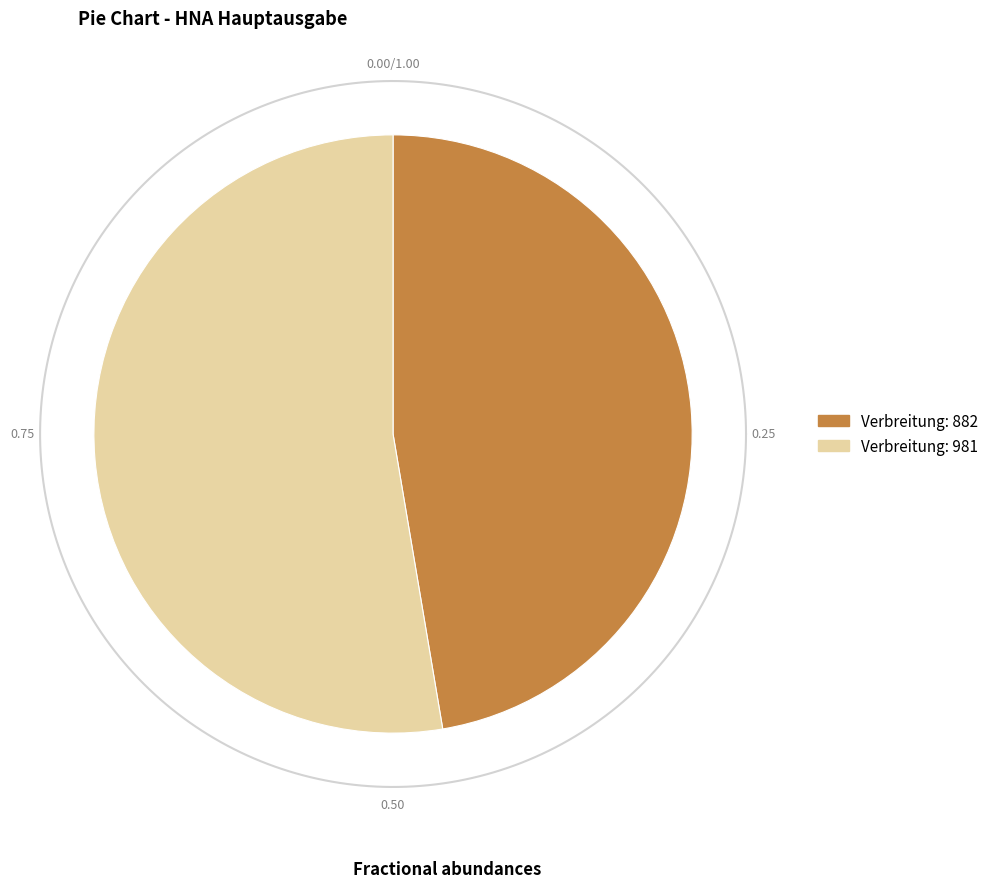

The 981 slice represents 59% of the pie. True or false?

False